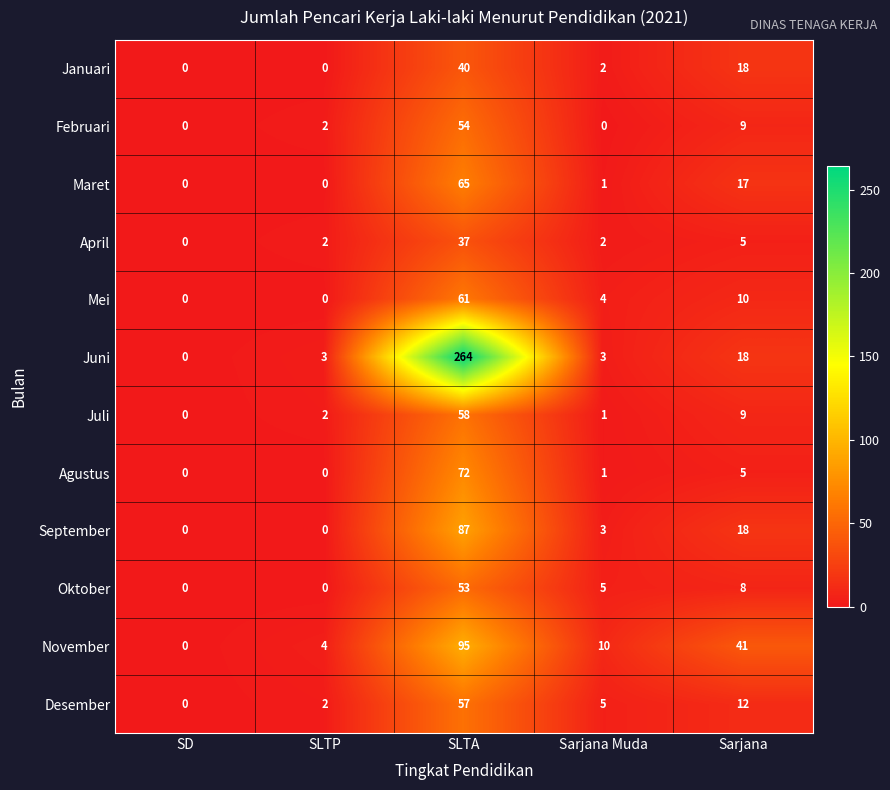

Rank the series by their maximum value, from highest to lowest.

Juni, November, September, Agustus, Maret, Mei, Juli, Desember, Februari, Oktober, Januari, April